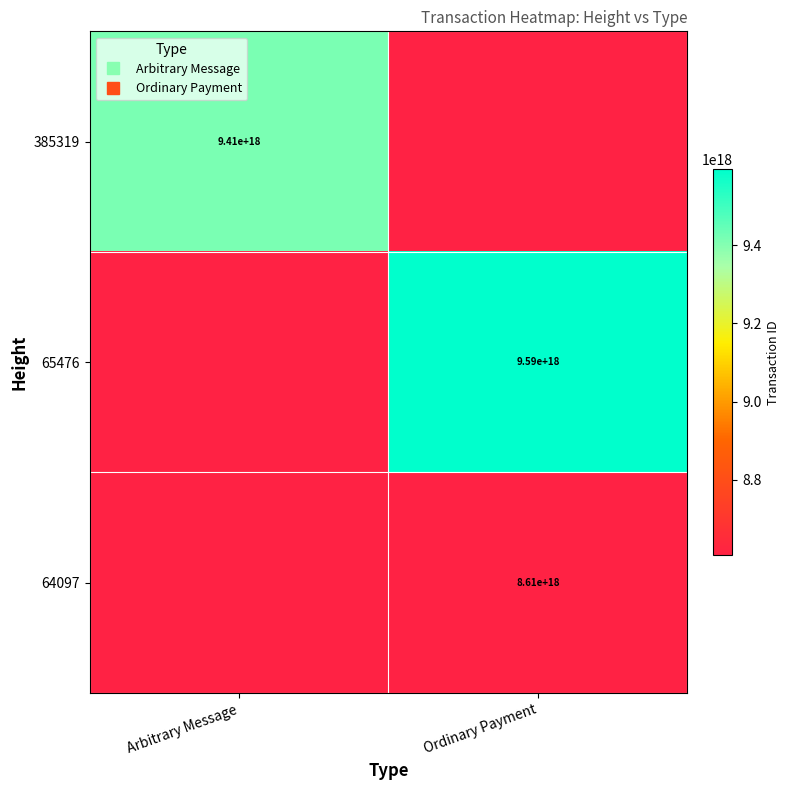

Count the number of data series in this chart.

3